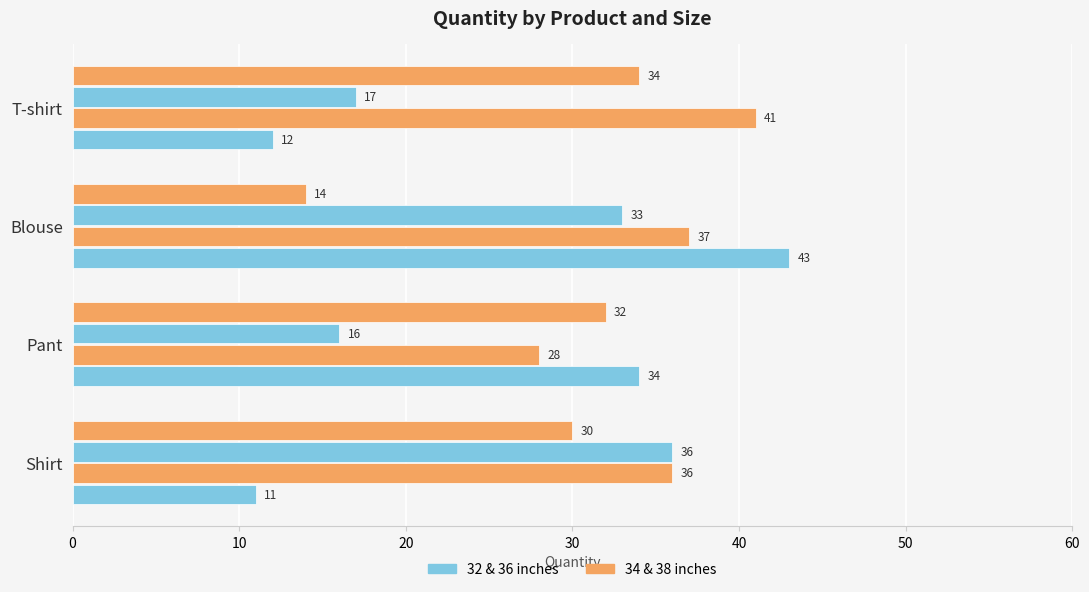

Count the number of data series in this chart.

4